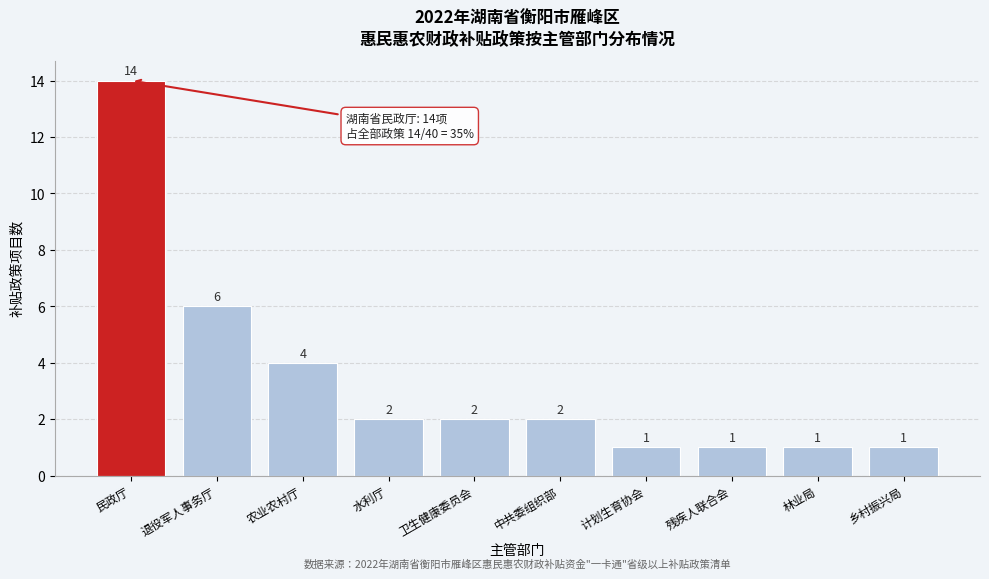

Reading right to left, list all the values displayed in this chart.

1	1	1	1	2	2	2	4	6	14